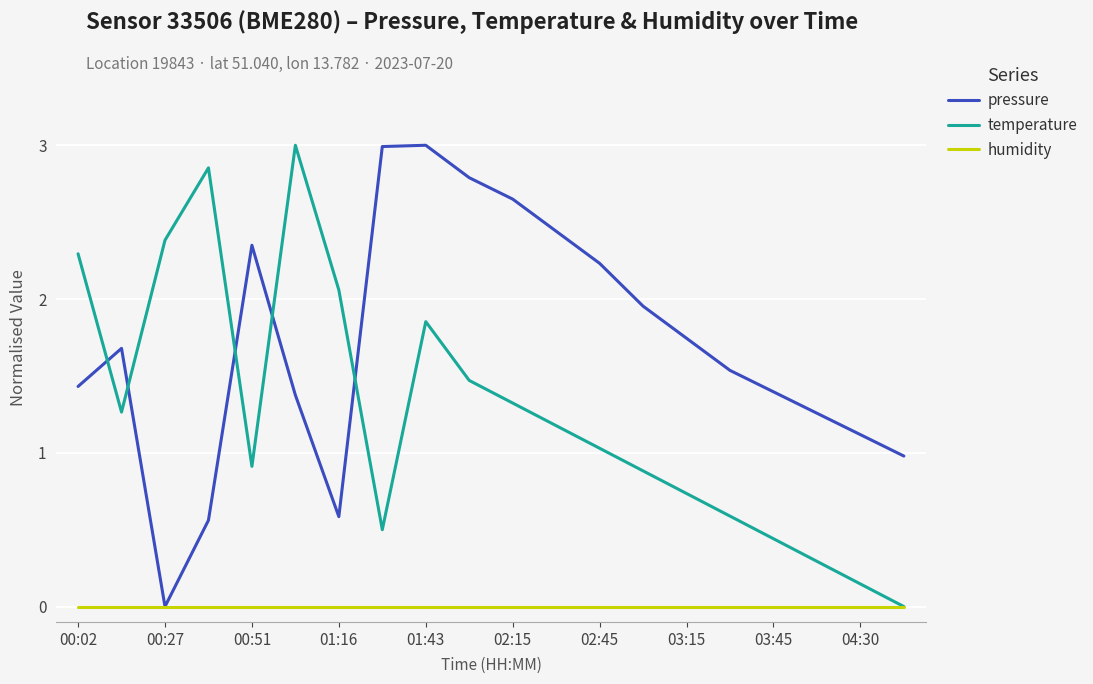

How many times do pressure and temperature cross each other?

5